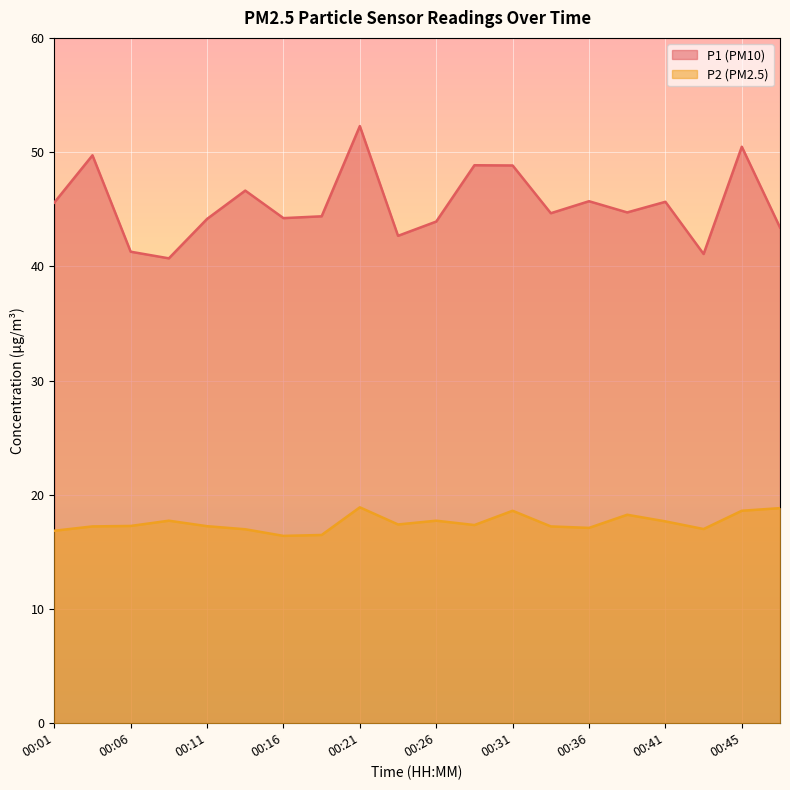

Which series has the largest total across all categories?

P1 (PM10)